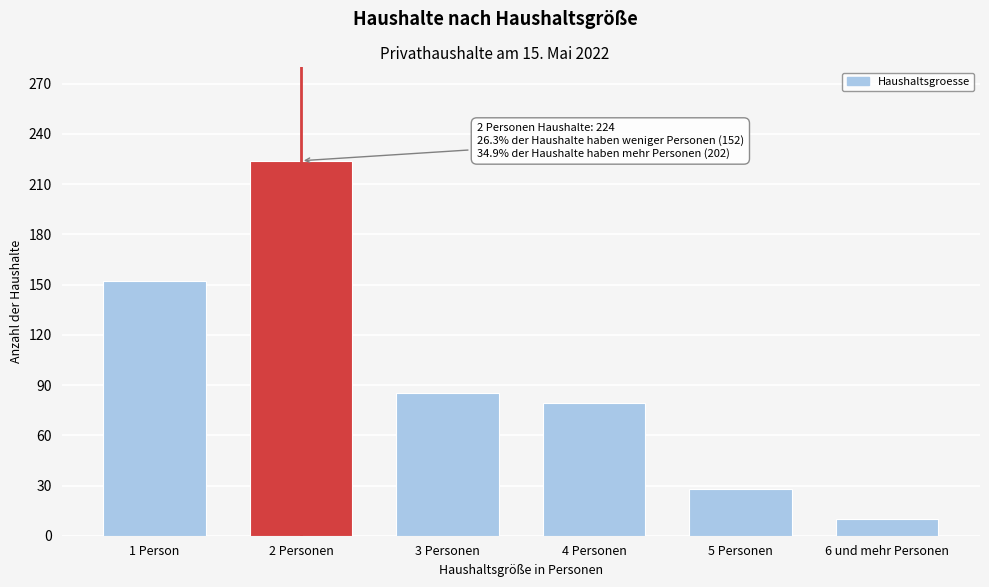

Reading left to right, transcribe all the data shown in this chart.

152	224	85	79	28	10